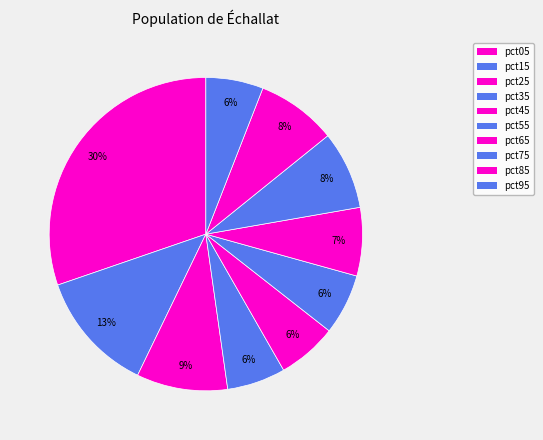

To the nearest percent, what is the difference between the largest and smallest slice percentages?

24%